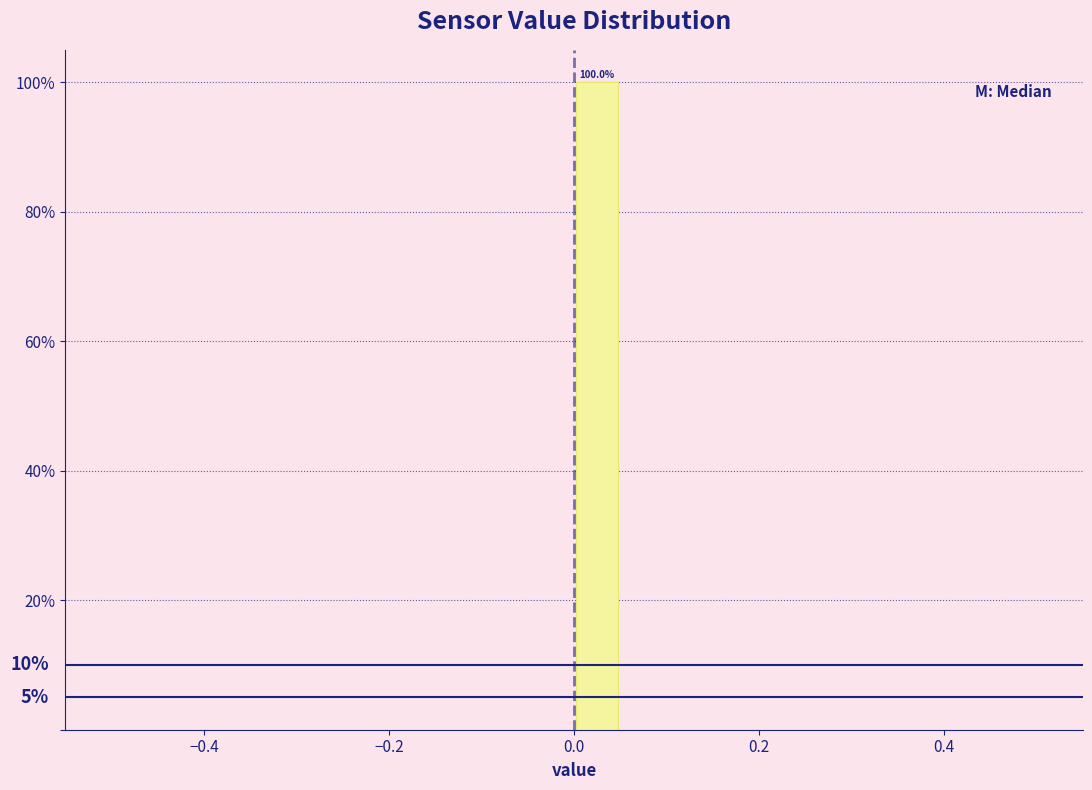

Around what value on the x-axis is the tallest bar? Give the approximate position of its centre, as read against the axis.

0.02